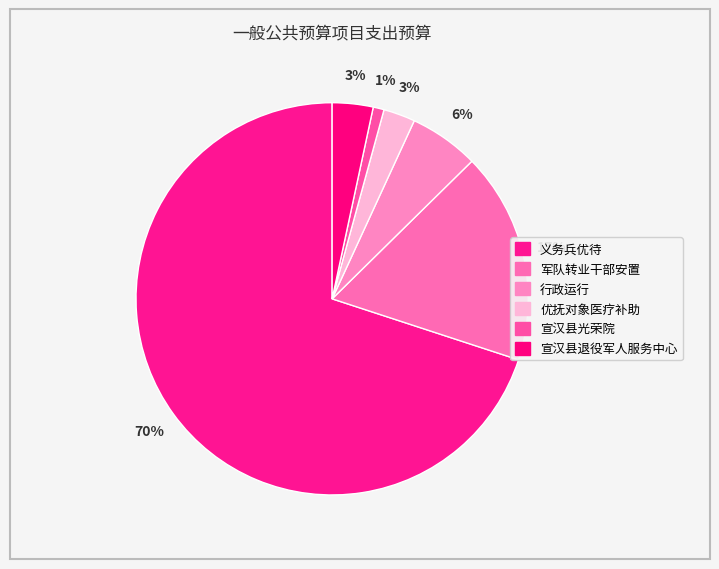

How much of the chart is everything except 义务兵优待?

30.0%